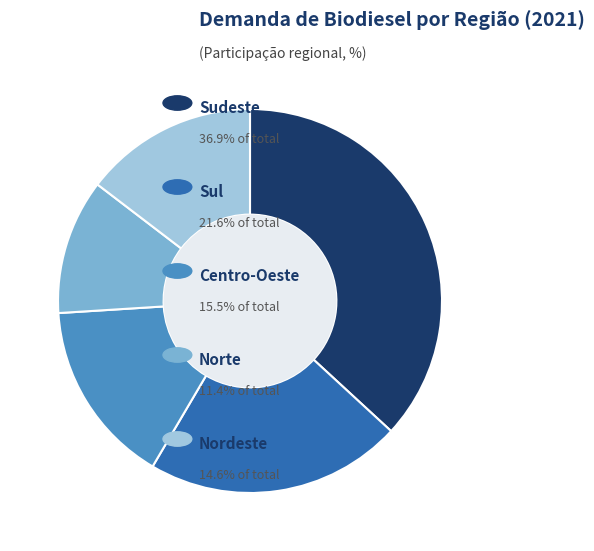

Is there any slice that represents more than half of the pie?

No